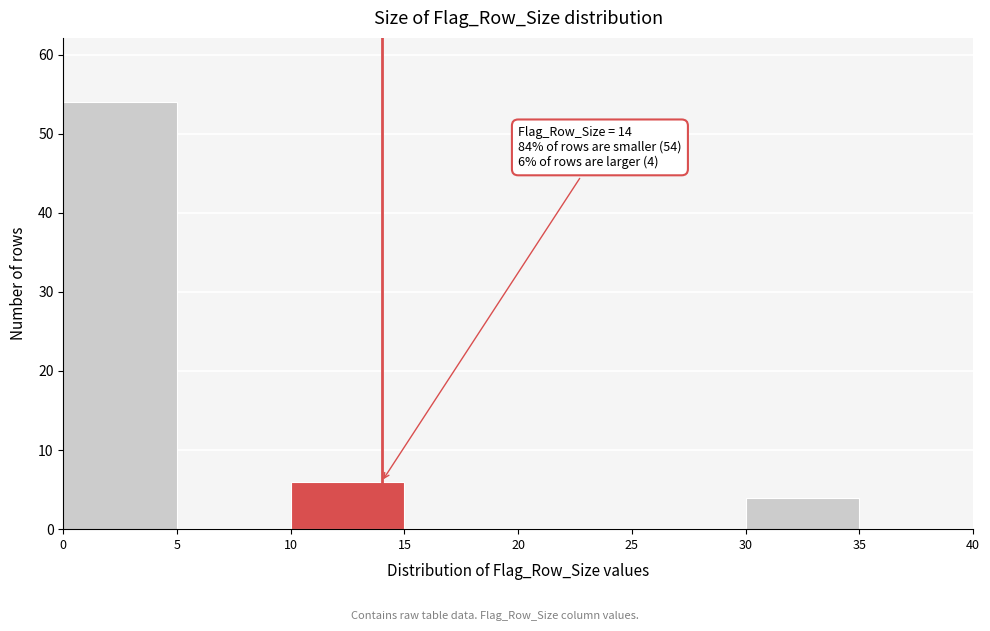

Which range on the x-axis has the tallest bar?

0 to 5